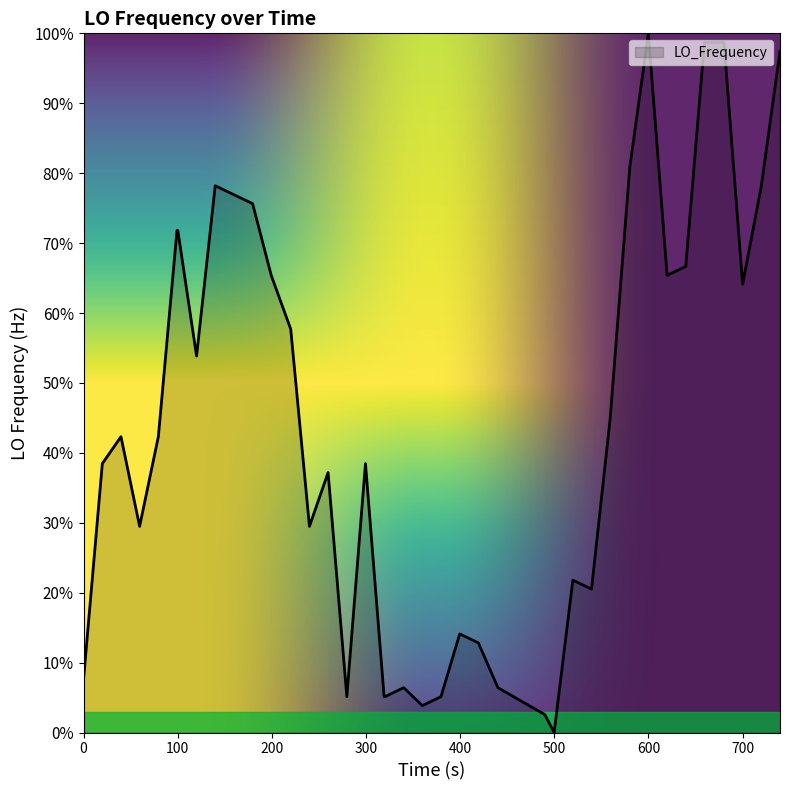

What is the maximum value shown in the chart?

100.0